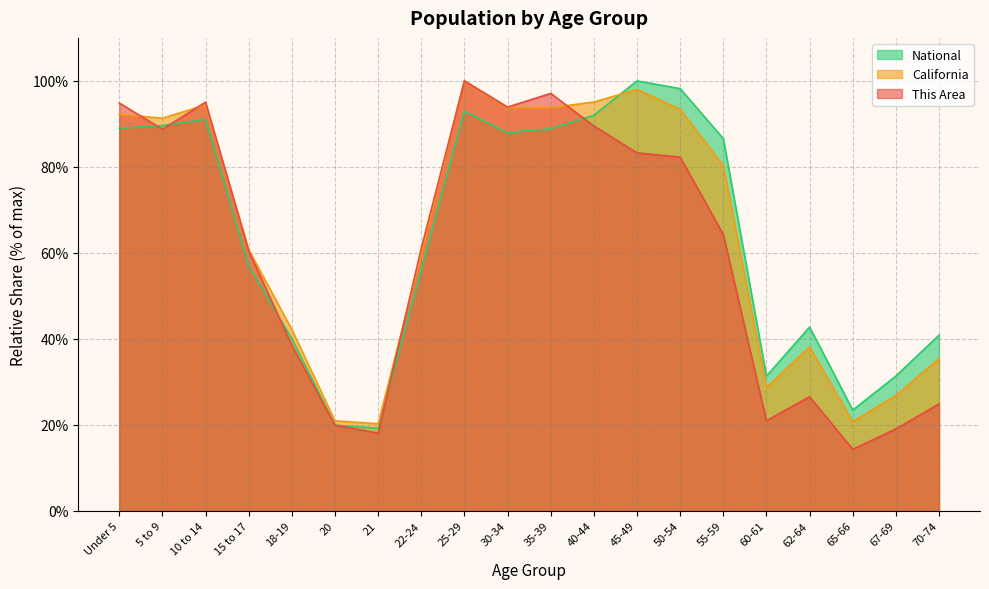

What is the sum of the National values at 10 to 14 and 25-29?

184.0